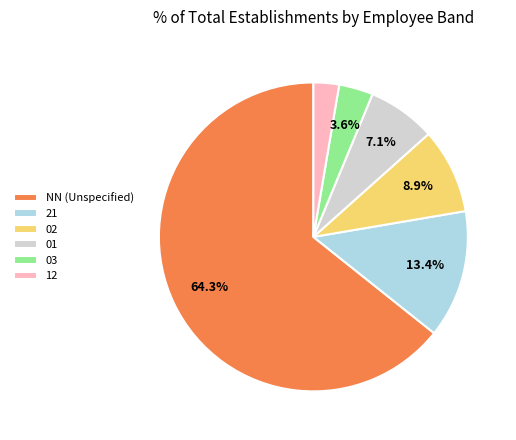

What percentage is the 21 slice, to the nearest percent?

13%